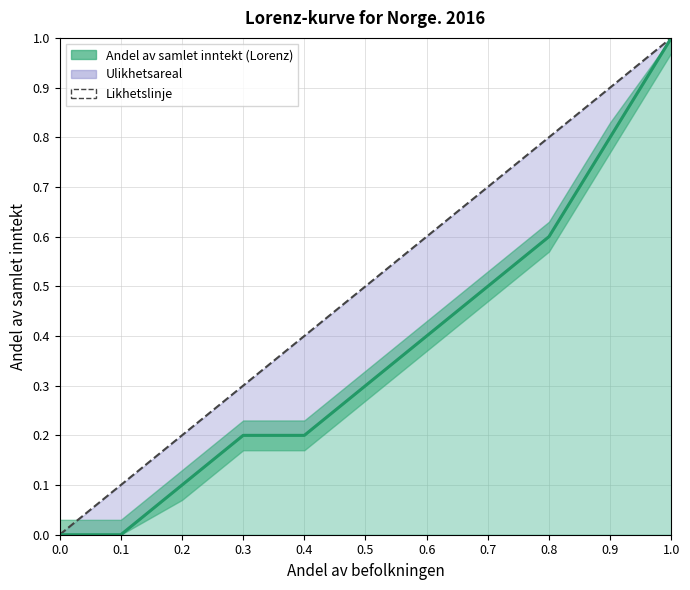

The value of Andel av samlet inntekt at 0.2 is 0.2. True or false?

False